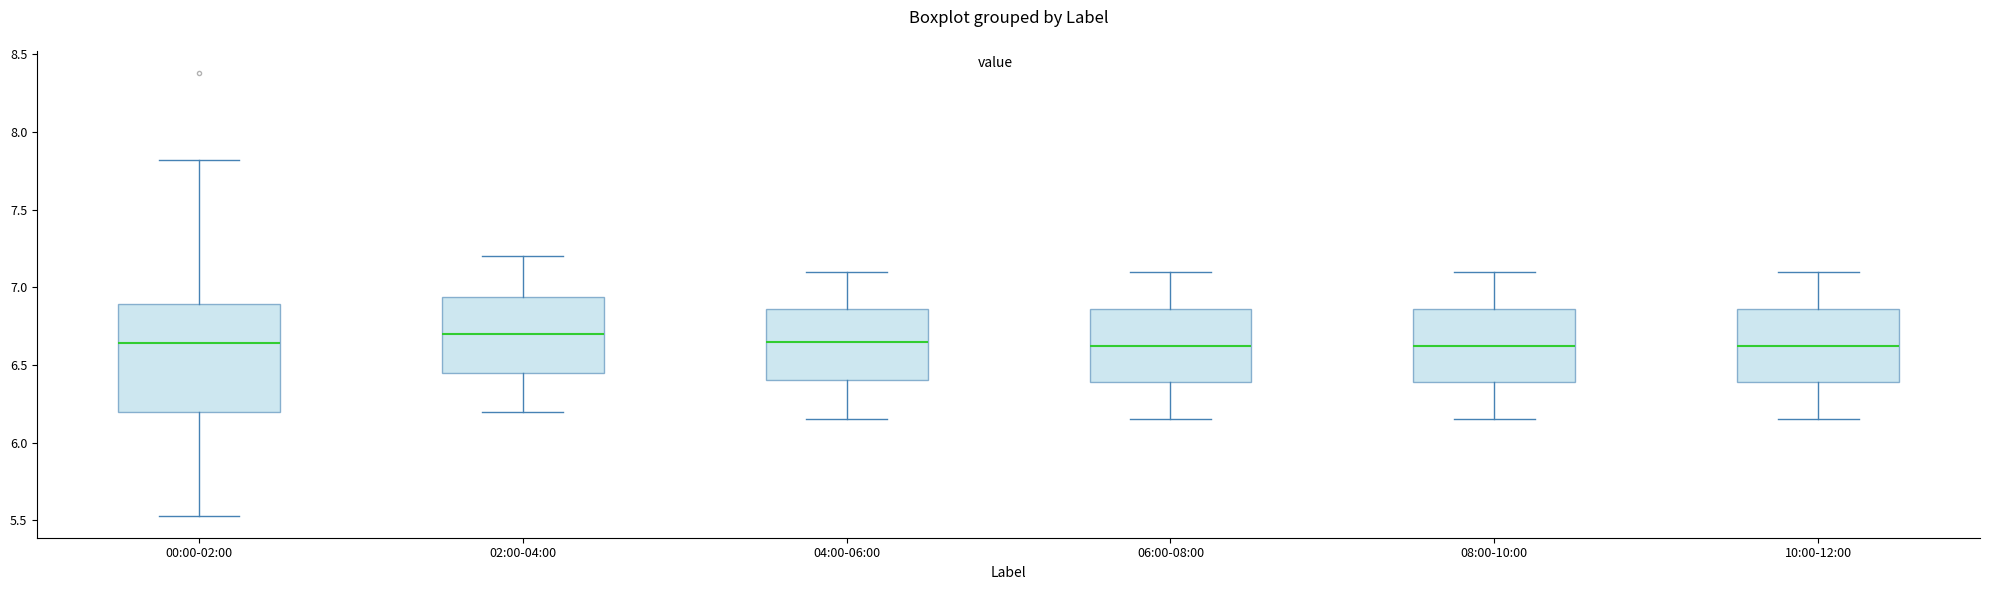

Comparing the boxes themselves (not the whiskers), which one is the tallest?

00:00-02:00